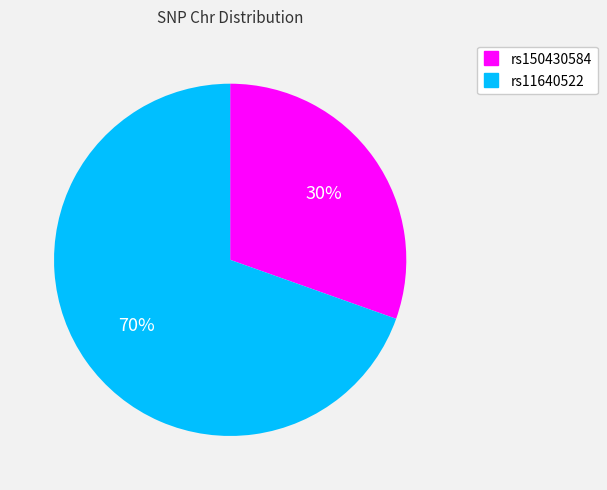

To the nearest percent, what percentage of the pie is rs150430584?

30%